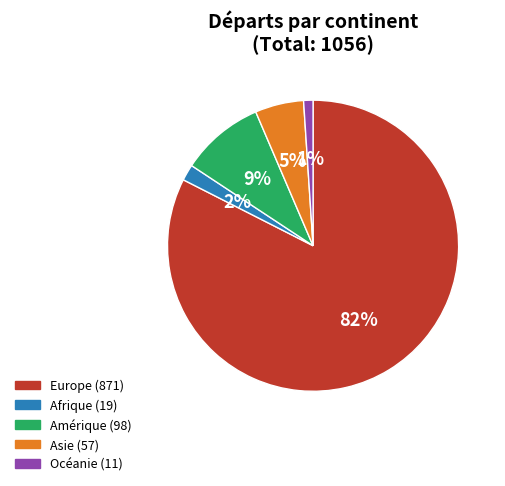

Count the number of slices in the pie.

5